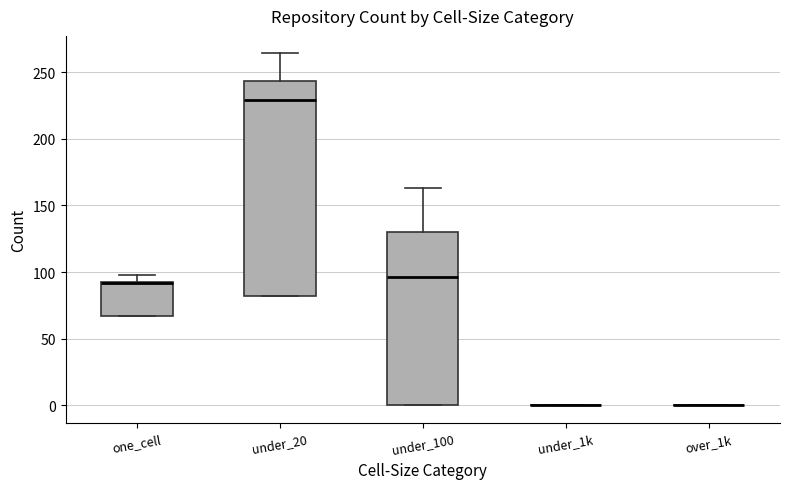

Reading left to right, transcribe this box plot: for each box, give where its median line is, the range the box spans, and where its two whiskers end, as read against the y-axis. The values are not printed on the chart, so give them approximately, as read against the axis.

one_cell: median 90 (drawn on the box's upper edge), box 65 to 95, whiskers 65 to 100
under_20: median 230, box 80 to 245, whiskers 80 to 265
under_100: median 95, box 0 to 130, whiskers 0 to 165
under_1k: box collapsed to a line at 0, whiskers 0 to 0
over_1k: box collapsed to a line at 0, whiskers 0 to 0